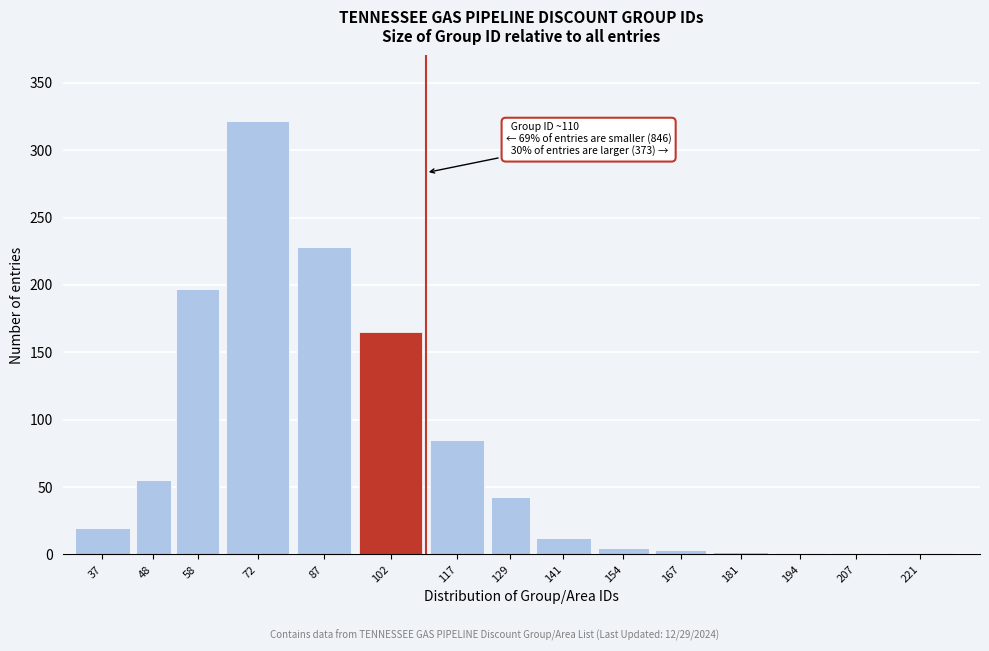

What is the sum of all values?

1140